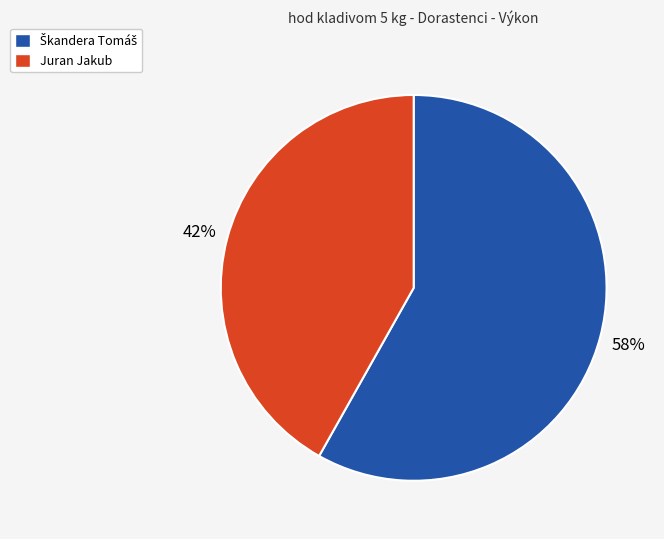

To the nearest percent, what is the average slice percentage?

50%